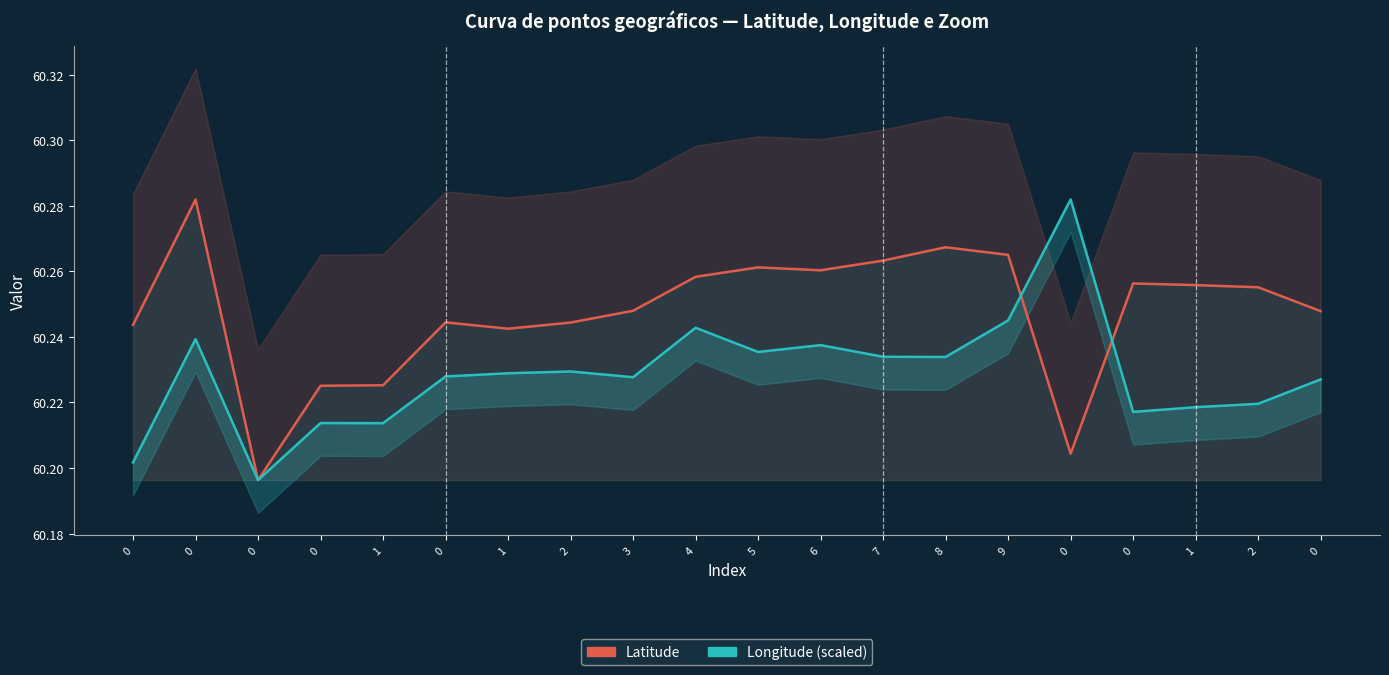

Reading left to right, transcribe all the data shown in this chart.

Latitude: 0=60.2	0=60.3	0=60.2	0=60.2	1=60.2	0=60.2	1=60.2	2=60.2	3=60.2	4=60.3	5=60.3	6=60.3	7=60.3	8=60.3	9=60.3	0=60.2	0=60.3	1=60.3	2=60.3	0=60.2
Longitude (scaled): 0=60.2	0=60.2	0=60.2	0=60.2	1=60.2	0=60.2	1=60.2	2=60.2	3=60.2	4=60.2	5=60.2	6=60.2	7=60.2	8=60.2	9=60.2	0=60.3	0=60.2	1=60.2	2=60.2	0=60.2